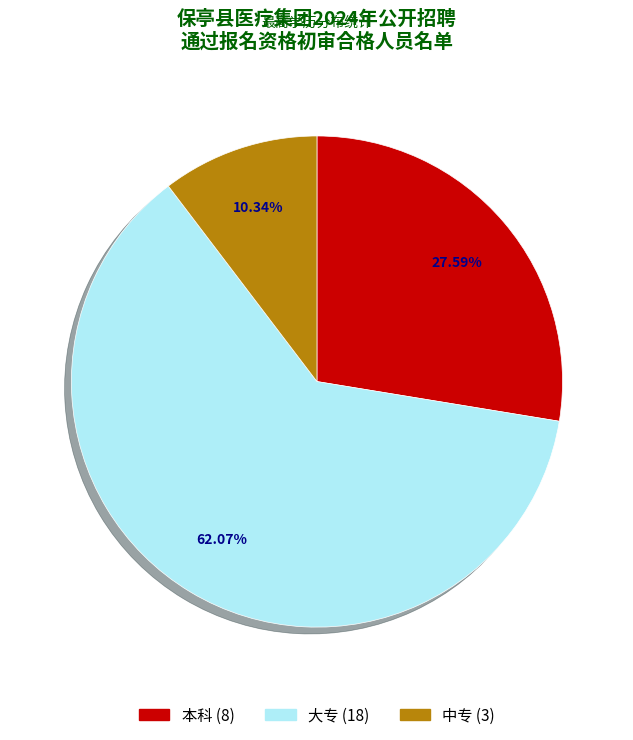

Is it true that 本科 is 41% of the pie?

False